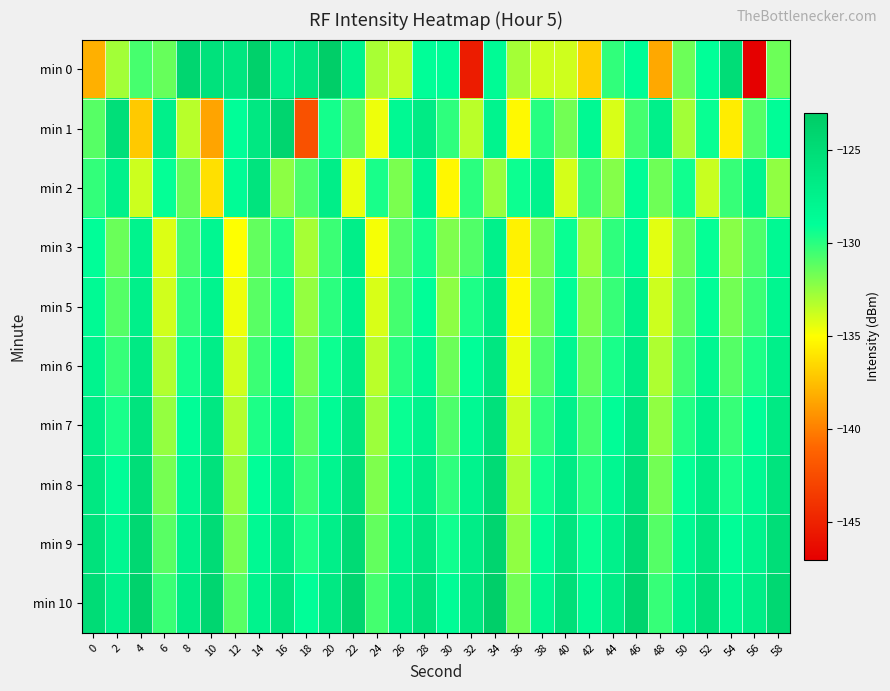

List the series in order of their peak value, lowest first.

min 3, min 5, min 6, min 2, min 7, min 8, min 1, min 9, min 10, min 0